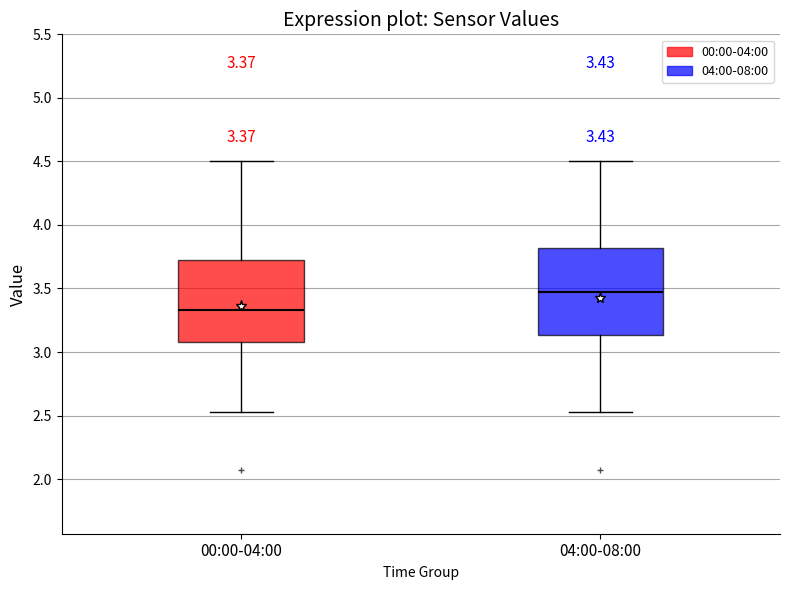

Which box's median line is the highest?

04:00-08:00